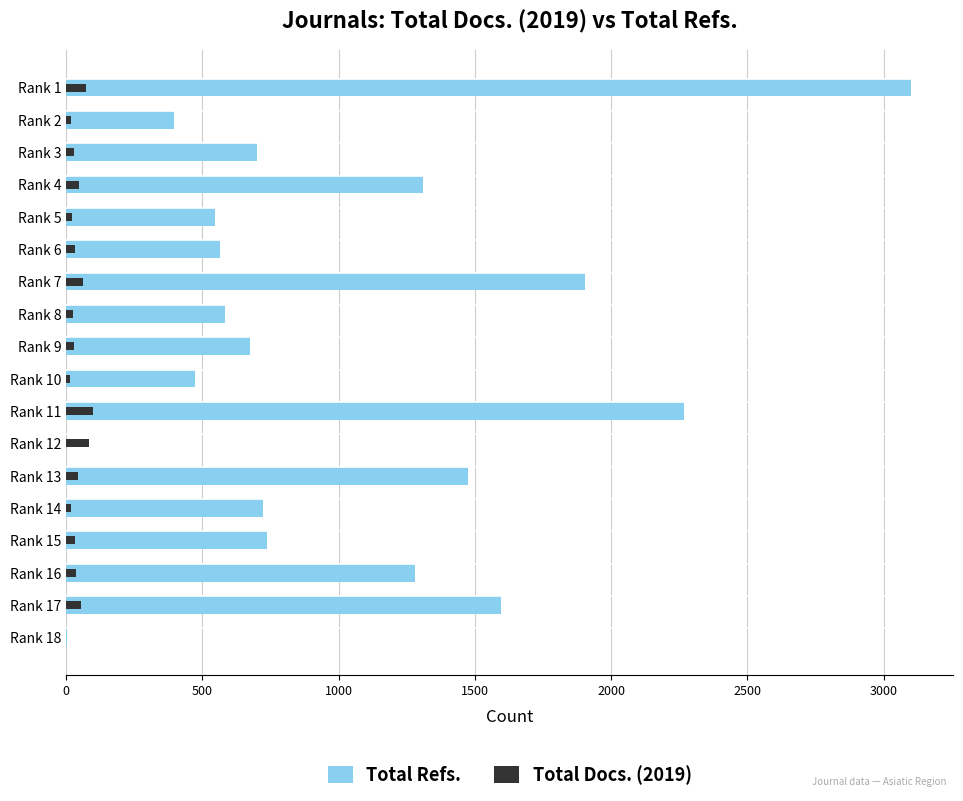

At Rank 3, list the series in order from largest to smallest.

Total Refs., Total Docs. (2019)